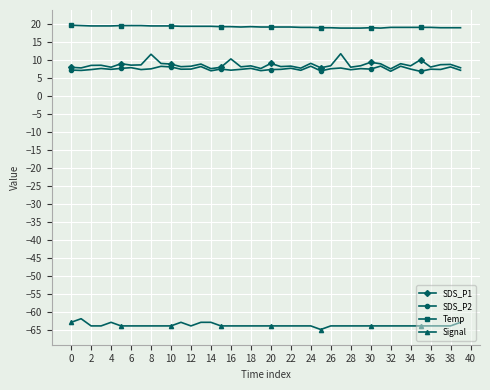

Which series has the widest spread of values?

SDS_P1